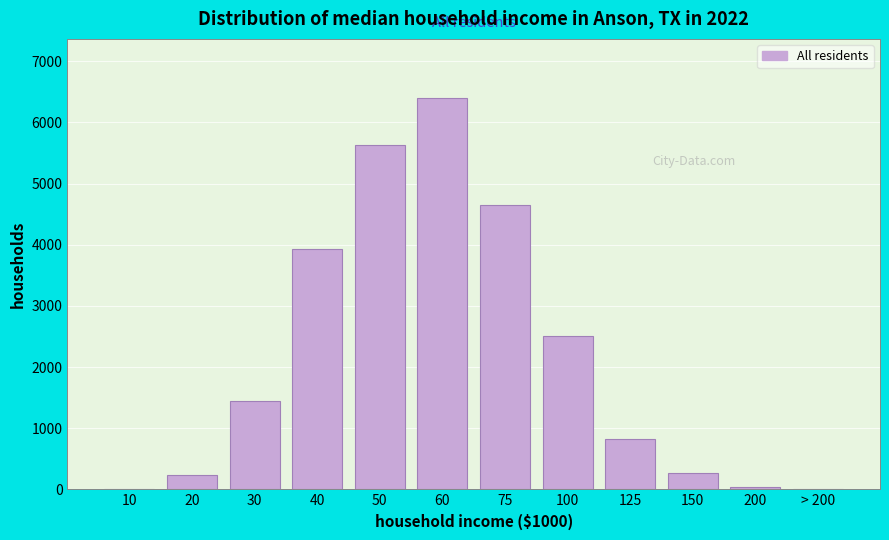

Is it true that the value at 100 is 1175?

False